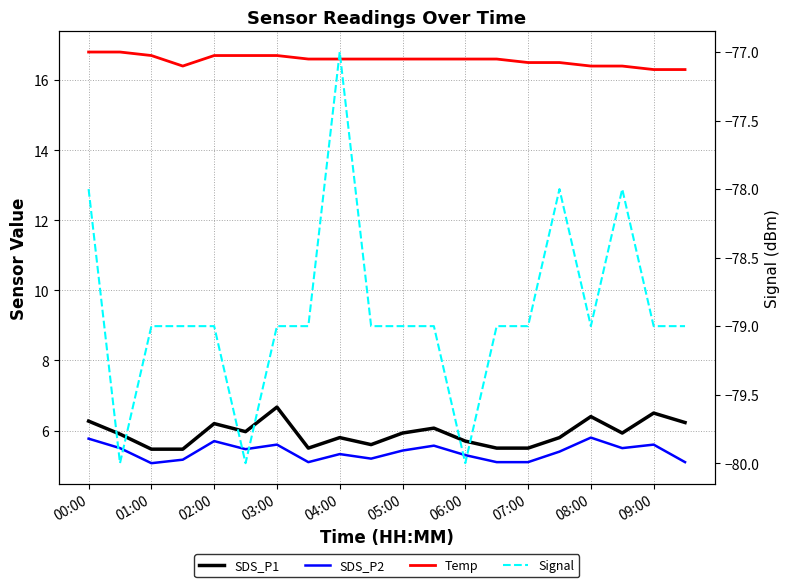

True or false: Signal and SDS_P2 intersect in this chart.

False